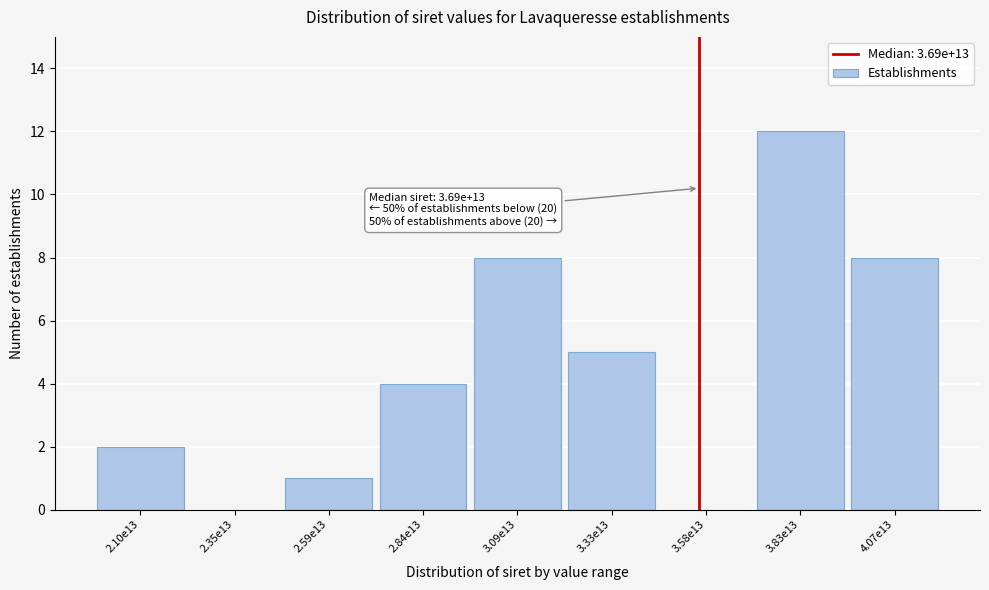

Reading left to right, transcribe all the data shown in this chart.

2.10e13=2	2.35e13=0	2.59e13=1	2.84e13=4	3.09e13=8	3.33e13=5	3.58e13=0	3.83e13=12	4.07e13=8